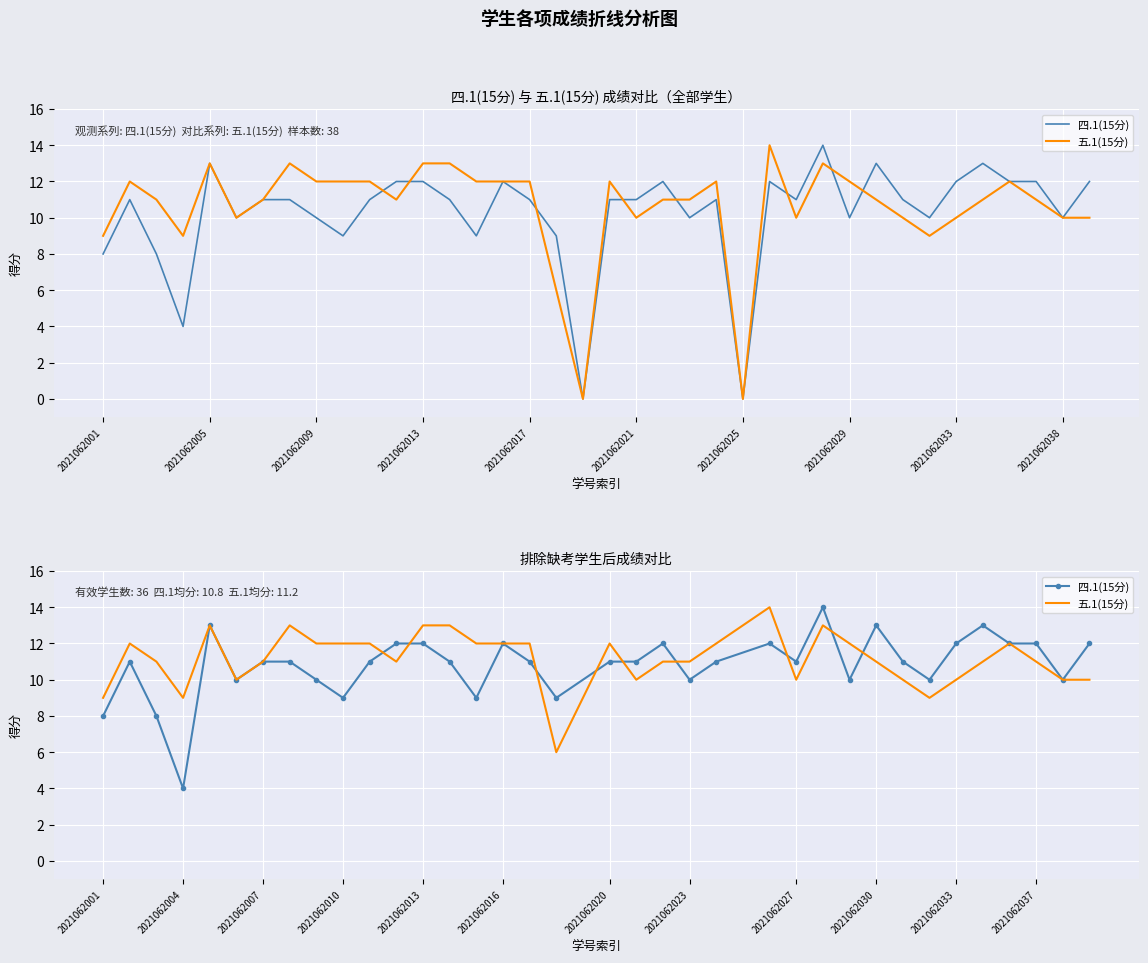

Reading left to right, transcribe all the data shown in this chart.

四.1(15分): 8	11	8	4	13	10	11	11	10	9	11	12	12	11	9	12	11	9	11	11	12	10	11	12	11	14	10	13	11	10	12	13	12	12	10	12
五.1(15分): 9	12	11	9	13	10	11	13	12	12	12	11	13	13	12	12	12	6	12	10	11	11	12	14	10	13	12	11	10	9	10	11	12	11	10	10